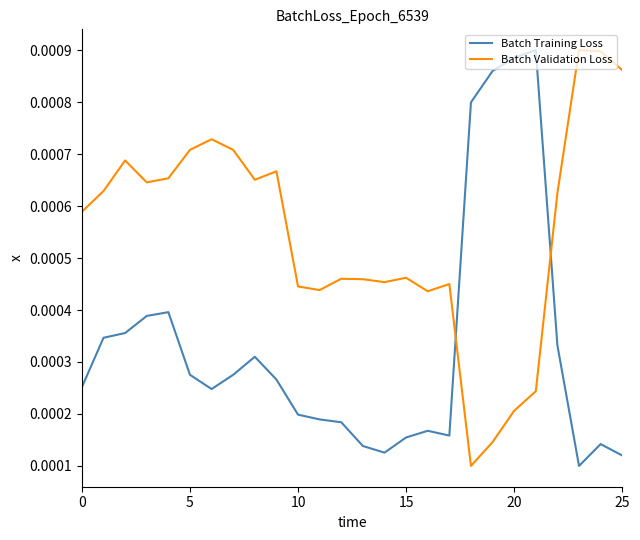

Count the number of categories in the chart.

26